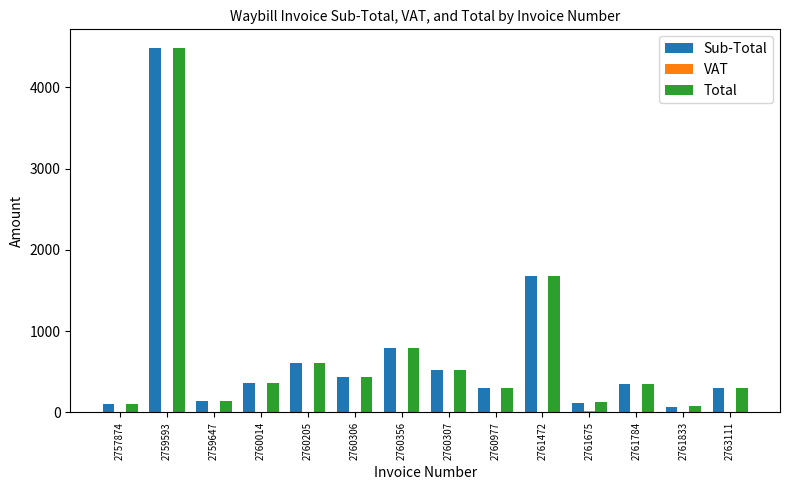

What is the total value across all series at 2761472?

3354.2